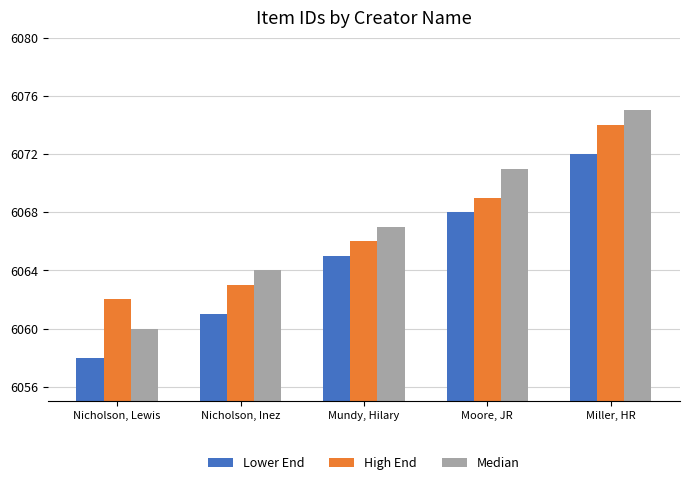

List the labels in order of Median value, smallest first.

Nicholson, Lewis, Nicholson, Inez, Mundy, Hilary, Moore, JR, Miller, HR